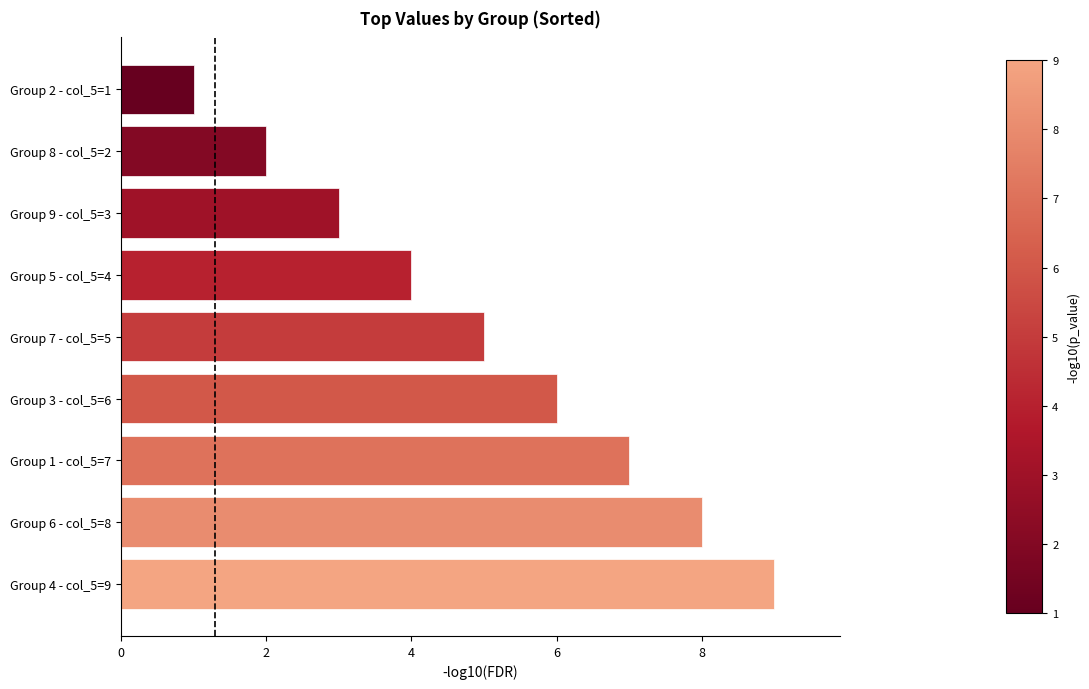

At which label is the value closest to 5?

Group 7 - col_5=5